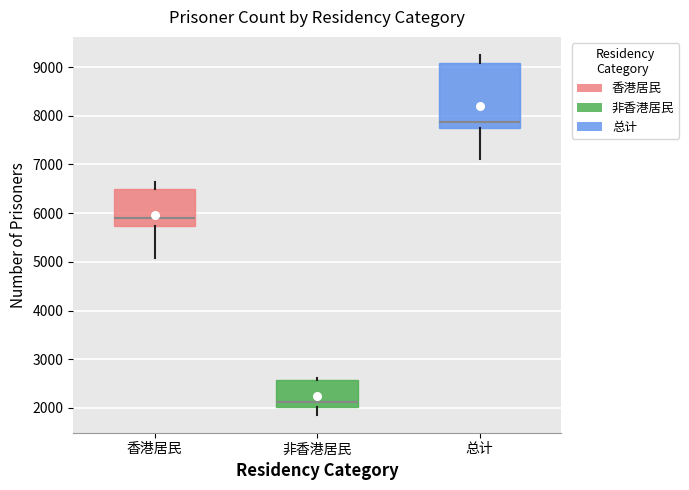

Reading left to right, read every box against the y-axis: the position of its median line, the range the box covers, and the ends of its whiskers. The values are not printed on the chart, so give them approximately, as read against the axis.

香港居民: median 5900, box 5700 to 6500, whiskers 5100 to 6600
非香港居民: median 2100, box 2000 to 2600, whiskers 1900 to 2600
总计: median 7900, box 7800 to 9100, whiskers 7100 to 9300